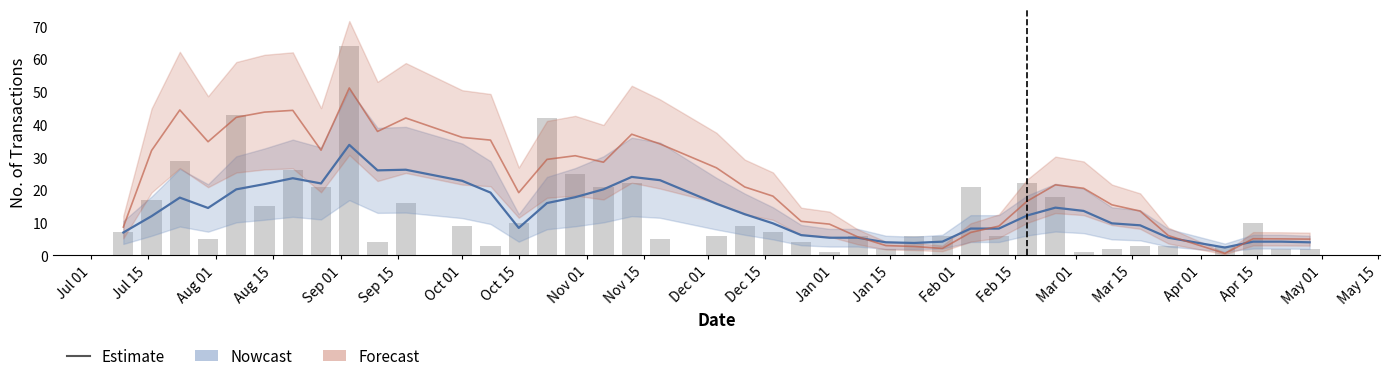

At which label does the data first exceed 7?

Jul 15